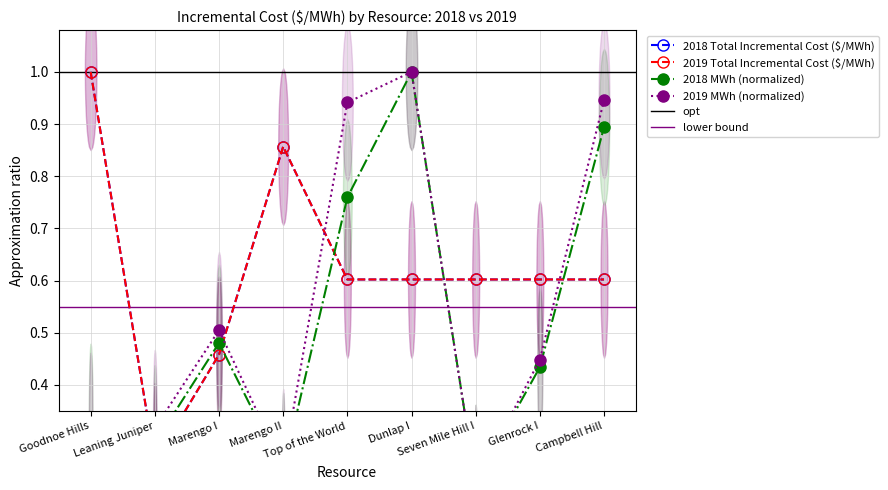

What is the label of the 3rd point from the left?

Marengo I